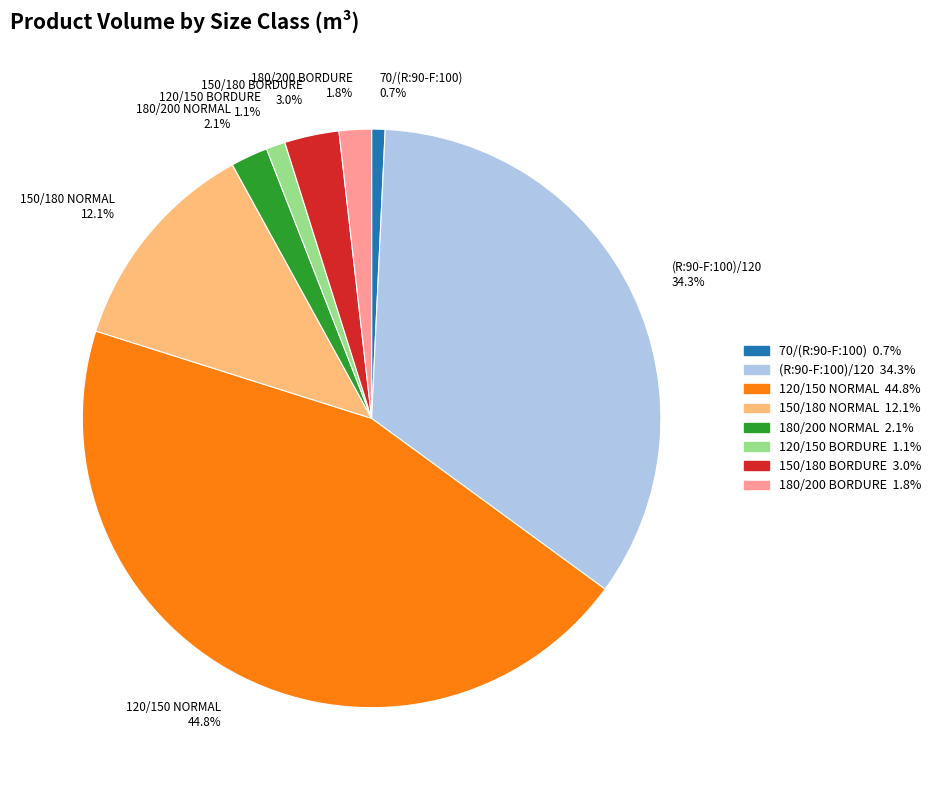

Count the number of slices in the pie.

8